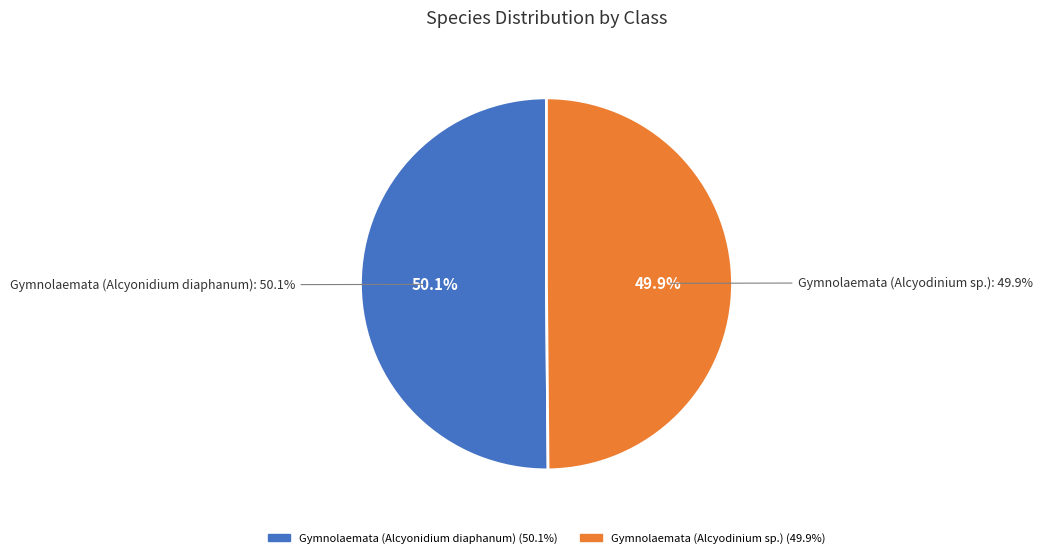

Combined, do Gymnolaemata (Alcyonidium diaphanum) and Gymnolaemata (Alcyodinium sp.) account for over 50%?

Yes